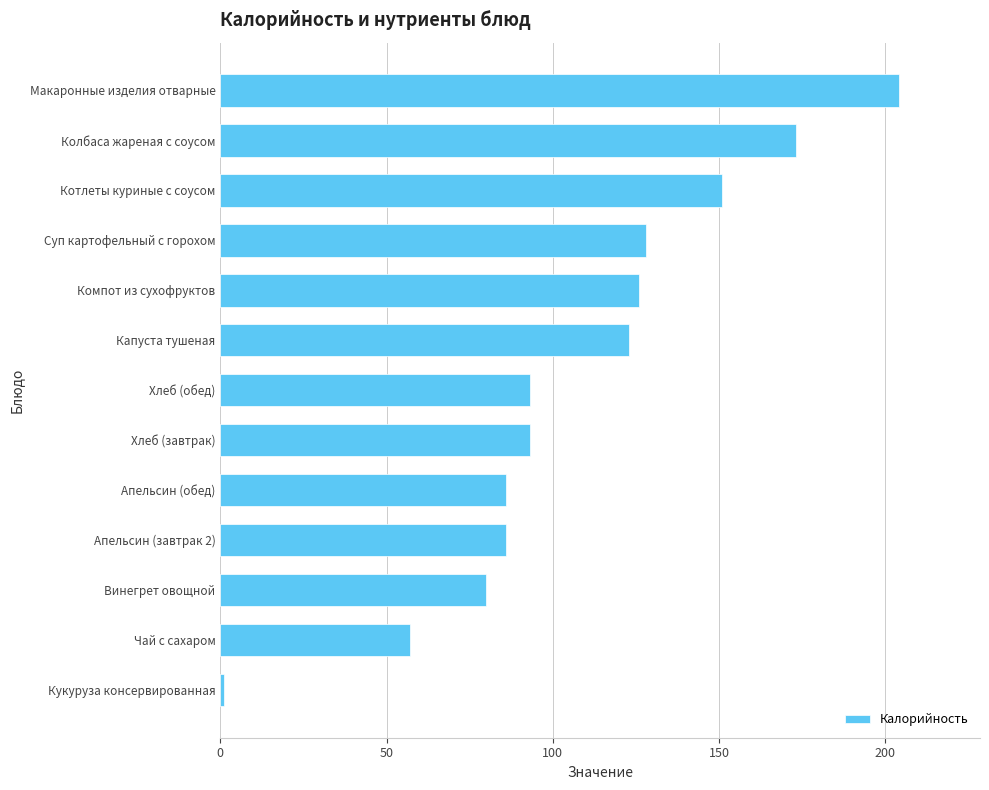

What is the change in value from Колбаса жареная с соусом to Компот из сухофруктов?

-47